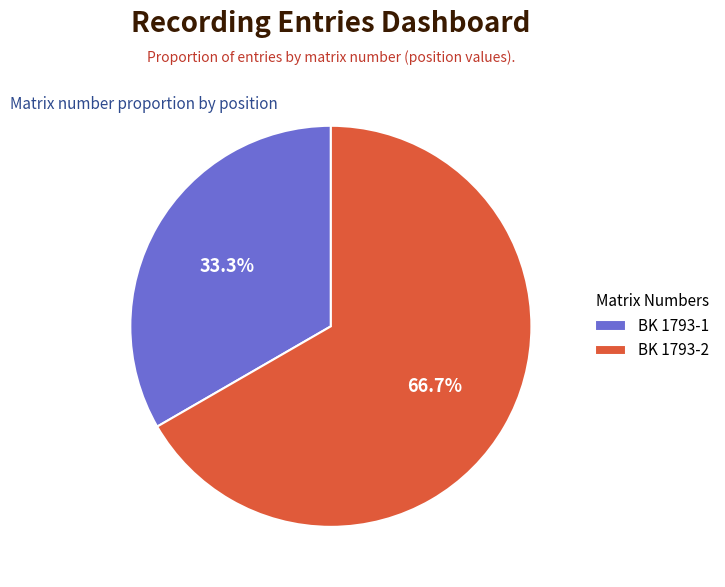

Count the number of slices in the pie.

2